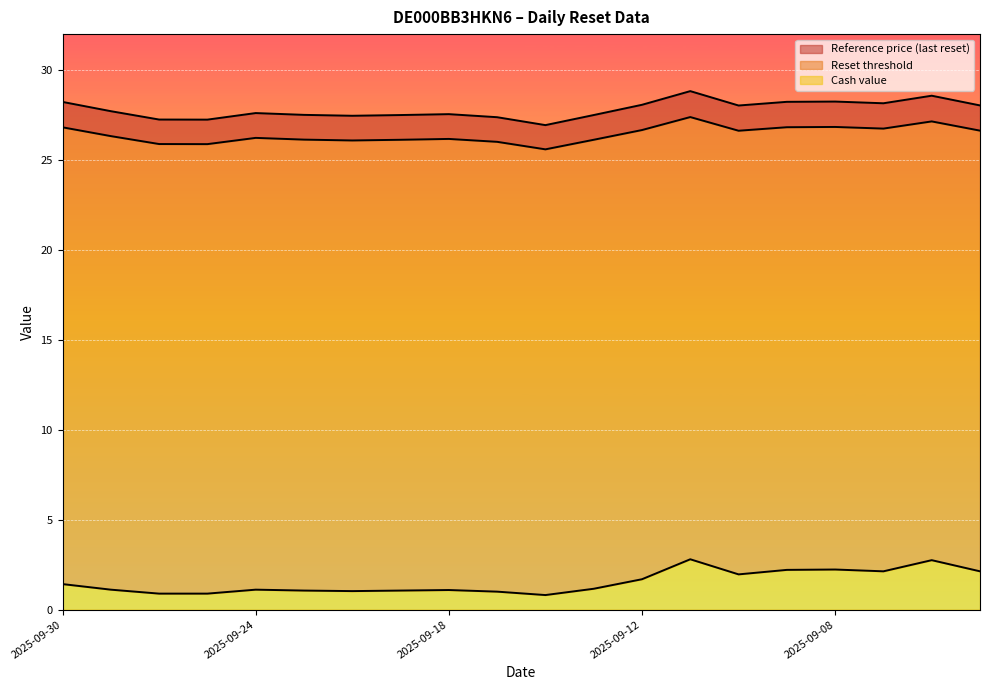

Reading right to left, what are all the values shown in this chart?

Cash value: 2025-09-03=2.1	2025-09-04=2.8	2025-09-05=2.1	2025-09-08=2.2	2025-09-09=2.2	2025-09-10=2.0	2025-09-11=2.8	2025-09-12=1.7	2025-09-15=1.2	2025-09-16=0.8	2025-09-17=1.0	2025-09-18=1.1	2025-09-19=1.1	2025-09-22=1.0	2025-09-23=1.1	2025-09-24=1.1	2025-09-25=0.9	2025-09-26=0.9	2025-09-29=1.1	2025-09-30=1.4
Reset threshold: 2025-09-03=26.6	2025-09-04=27.1	2025-09-05=26.7	2025-09-08=26.8	2025-09-09=26.8	2025-09-10=26.6	2025-09-11=27.4	2025-09-12=26.7	2025-09-15=26.1	2025-09-16=25.6	2025-09-17=26.0	2025-09-18=26.2	2025-09-19=26.1	2025-09-22=26.1	2025-09-23=26.1	2025-09-24=26.2	2025-09-25=25.9	2025-09-26=25.9	2025-09-29=26.3	2025-09-30=26.8
Reference price: 2025-09-03=28.0	2025-09-04=28.6	2025-09-05=28.2	2025-09-08=28.2	2025-09-09=28.2	2025-09-10=28.0	2025-09-11=28.8	2025-09-12=28.1	2025-09-15=27.5	2025-09-16=26.9	2025-09-17=27.4	2025-09-18=27.6	2025-09-19=27.5	2025-09-22=27.5	2025-09-23=27.5	2025-09-24=27.6	2025-09-25=27.2	2025-09-26=27.2	2025-09-29=27.7	2025-09-30=28.2